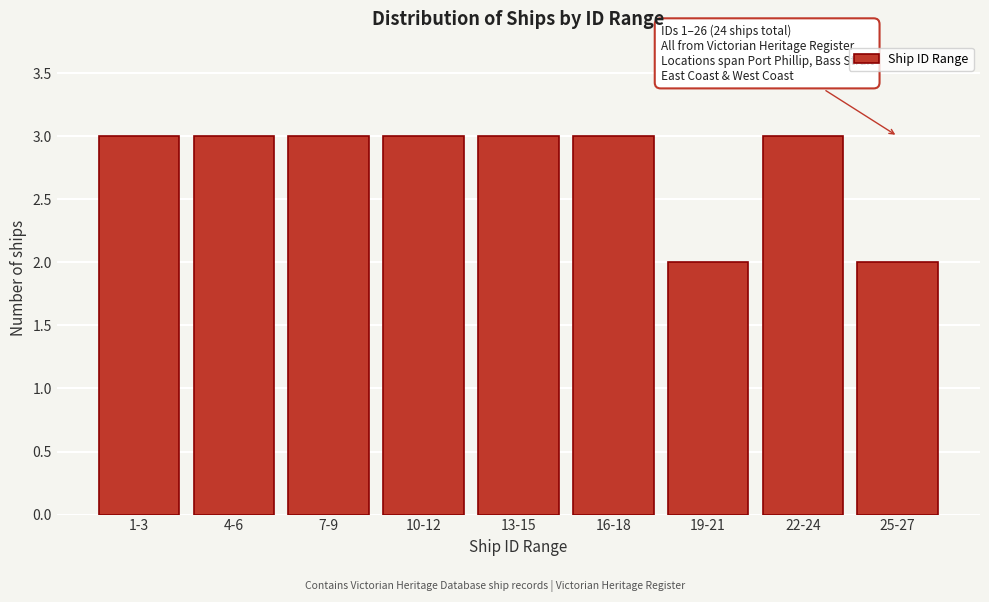

Reading left to right, transcribe all the data shown in this chart.

1-3=3	4-6=3	7-9=3	10-12=3	13-15=3	16-18=3	19-21=2	22-24=3	25-27=2